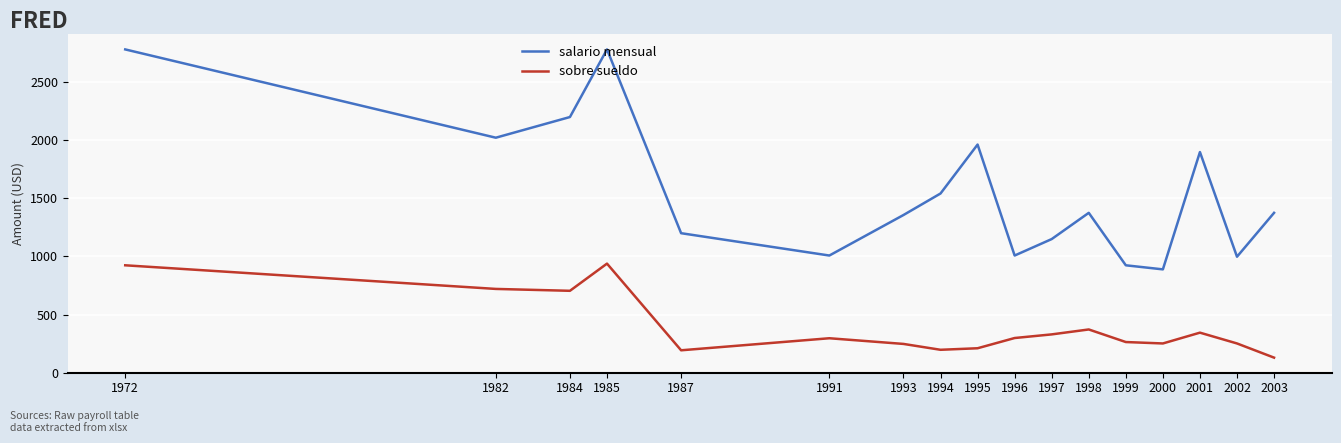

Which series changed the most between 1996 and 2001?

salario mensual